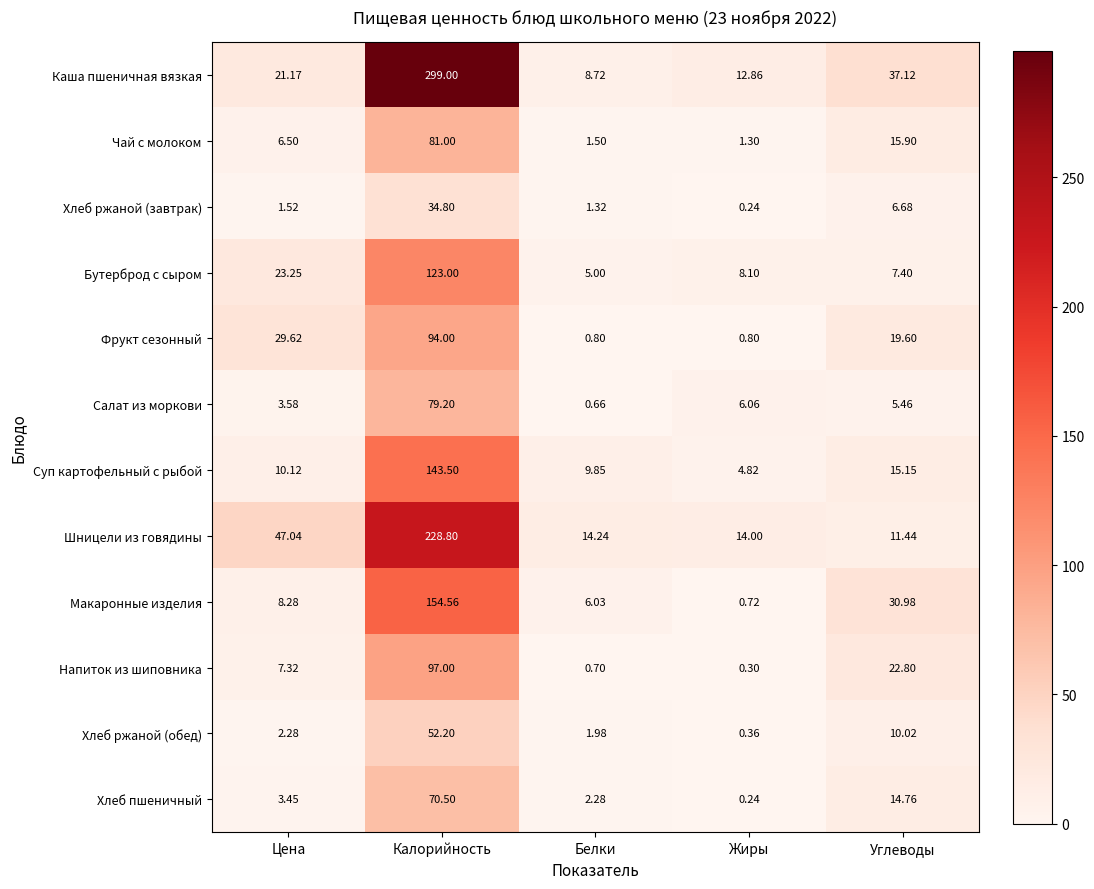

Which label corresponds to the smallest value in the chart?

Жиры